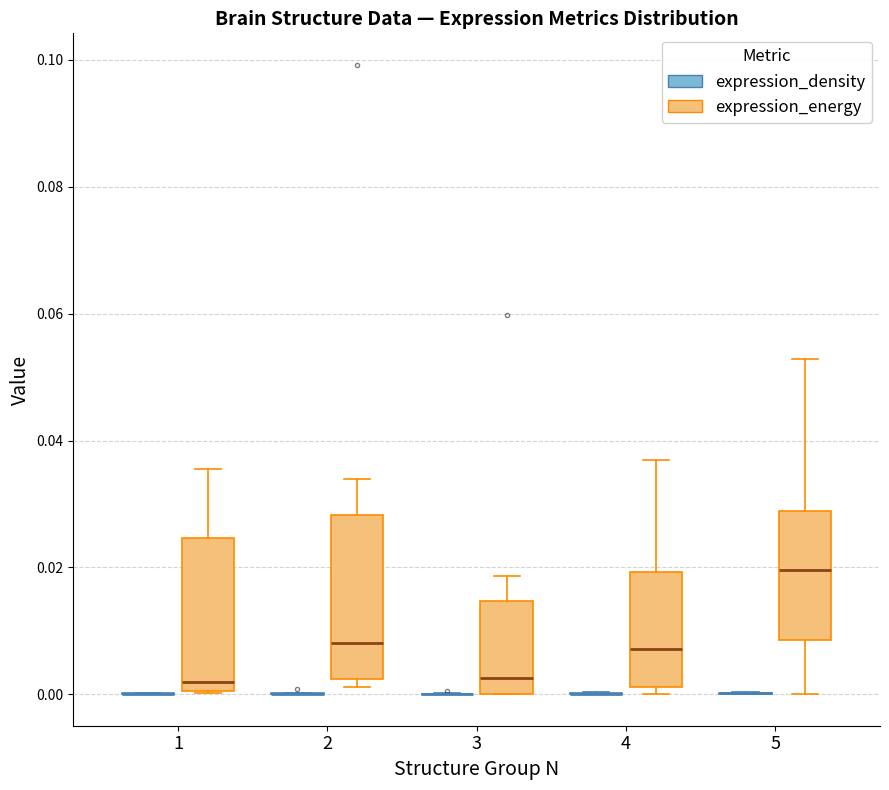

Reading left to right, read every box against the y-axis: the position of its median line, the range the box covers, and the ends of its whiskers. The values are not printed on the chart, so give them approximately, as read against the axis.

1 (expression_density): box collapsed to a line at 0.000, whiskers 0.000 to 0.000
1 (expression_energy): median 0.002, box 0.000 to 0.024, whiskers 0.000 to 0.036
2 (expression_density): box collapsed to a line at 0.000, whiskers 0.000 to 0.000
2 (expression_energy): median 0.008, box 0.002 to 0.028, whiskers 0.002 (just below the box's lower edge) to 0.034
3 (expression_density): box collapsed to a line at 0.000, whiskers 0.000 to 0.000
3 (expression_energy): median 0.002, box 0.000 to 0.014, whiskers 0.000 to 0.018
4 (expression_density): box collapsed to a line at 0.000, whiskers 0.000 to 0.000
4 (expression_energy): median 0.008, box 0.002 to 0.020, whiskers 0.000 to 0.036
5 (expression_density): box collapsed to a line at 0.000, whiskers 0.000 to 0.000
5 (expression_energy): median 0.020, box 0.008 to 0.028, whiskers 0.000 to 0.052